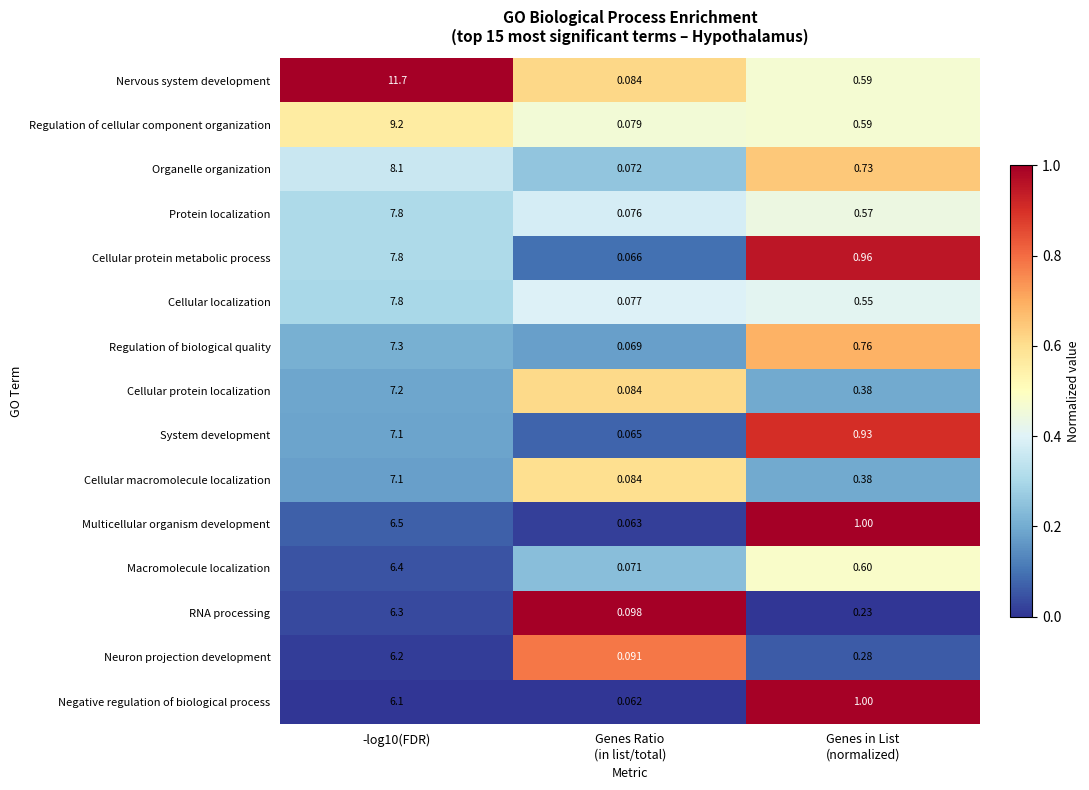

Which series has the largest total across all categories?

Nervous system development